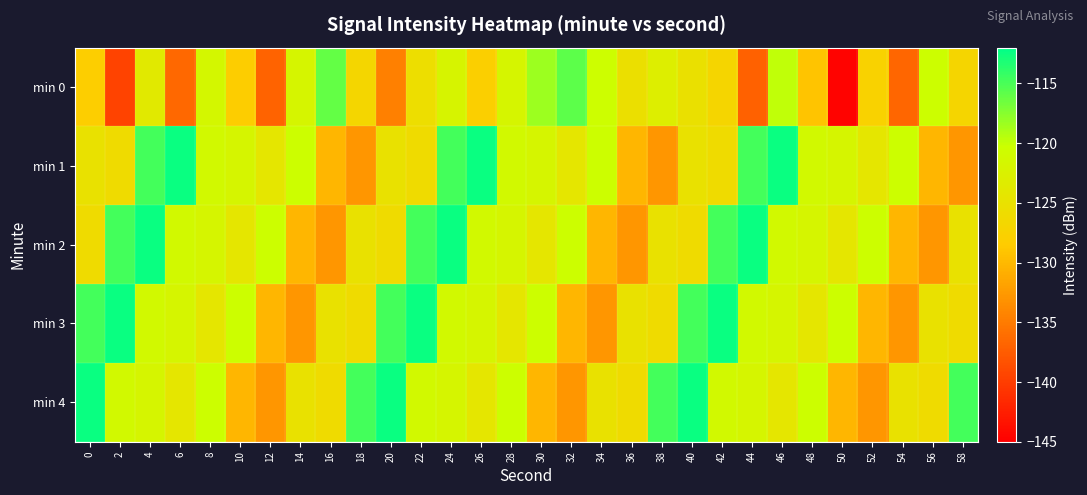

What is the smallest value displayed?

-144.7